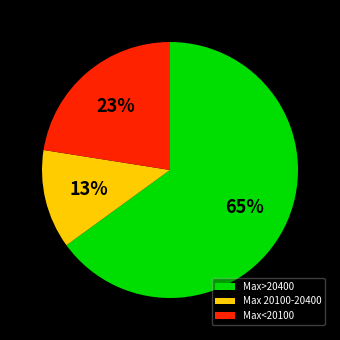

What percentage is the Max 20100-20400 slice, to the nearest percent?

13%